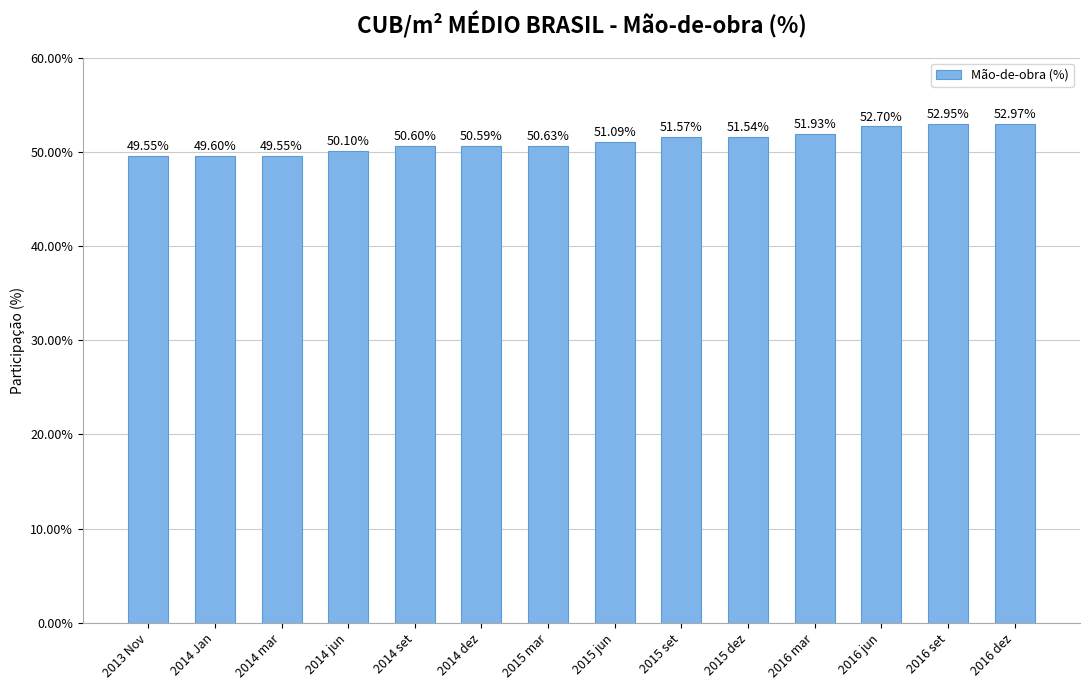

Approximately how many times larger is the value at 2015 set compared to 2016 set?

1.0